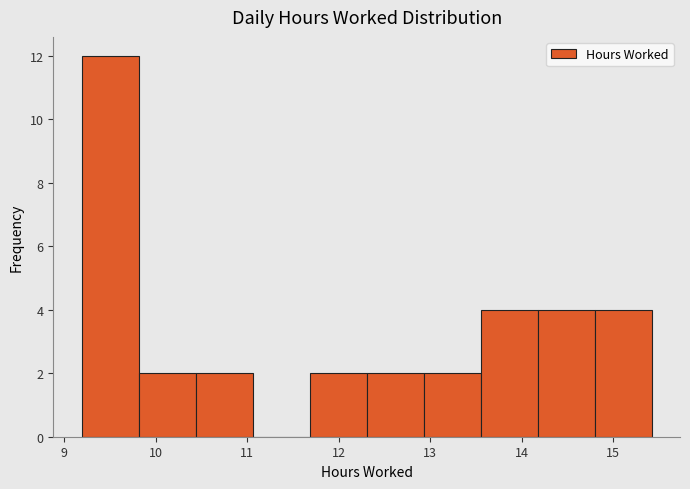

How tall is the bar that spans 12.9 to 13.6 on the x-axis? Neither the bar edges nor the heights are printed on the chart, so give them approximately, as read against the axes.

2